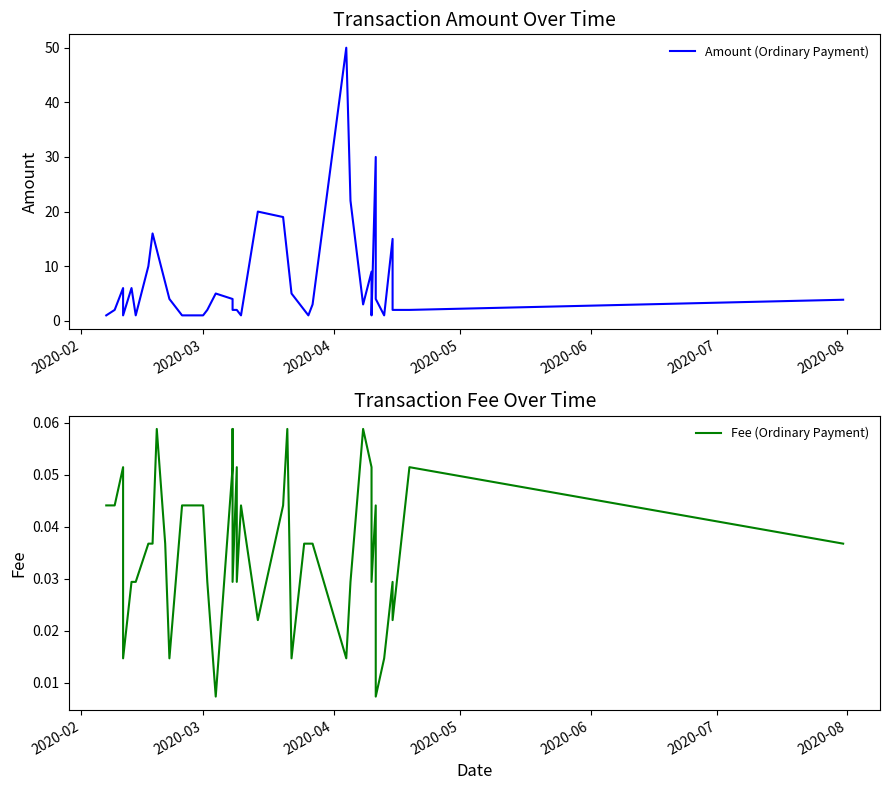

Reading left to right, transcribe all the data shown in this chart.

Amount (Ordinary Payment): 1.0	2.0	6.0	1.0	6.0	1.0	10.0	16.0	13.0	7.0	4.0	1.0	1.0	2.0	5.0	4.0	2.0	2.0	2.0	2.0	1.0	20.0	19.0	12.0	5.0	2.0	1.0	3.0	50.0	22.0	3.0	9.0	1.0	30.0	4.0	1.0	15.0	2.0	2.0	3.9
Fee (Ordinary Payment): 0.0	0.0	0.1	0.0	0.0	0.0	0.0	0.0	0.1	0.0	0.0	0.0	0.0	0.0	0.0	0.1	0.1	0.0	0.1	0.0	0.0	0.0	0.0	0.1	0.0	0.0	0.0	0.0	0.0	0.0	0.1	0.1	0.0	0.0	0.0	0.0	0.0	0.0	0.1	0.0